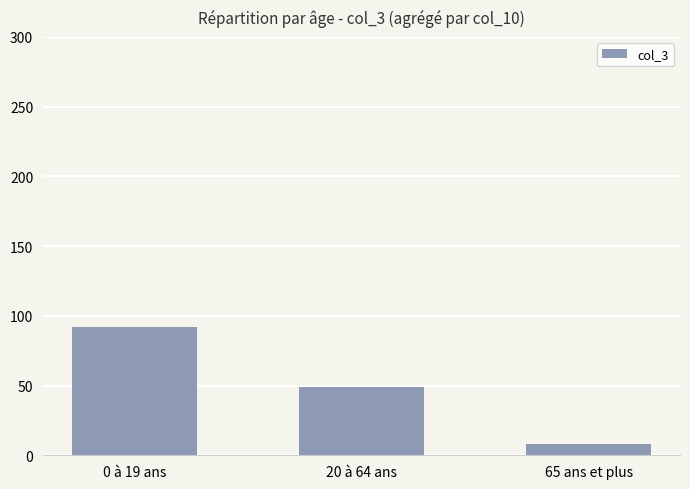

True or false: the data shows 160 at 0 à 19 ans.

False